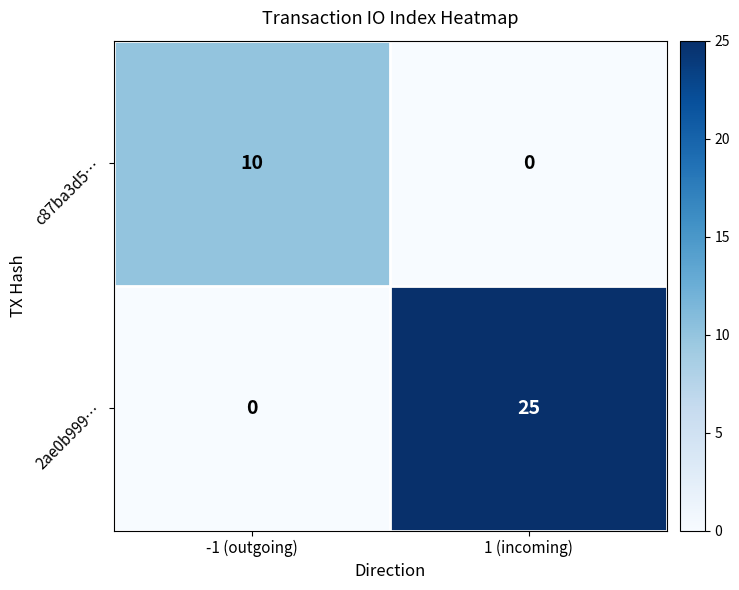

Reading left to right, transcribe all the data shown in this chart.

c87ba3d5…: 10	0
2ae0b999…: 0	25